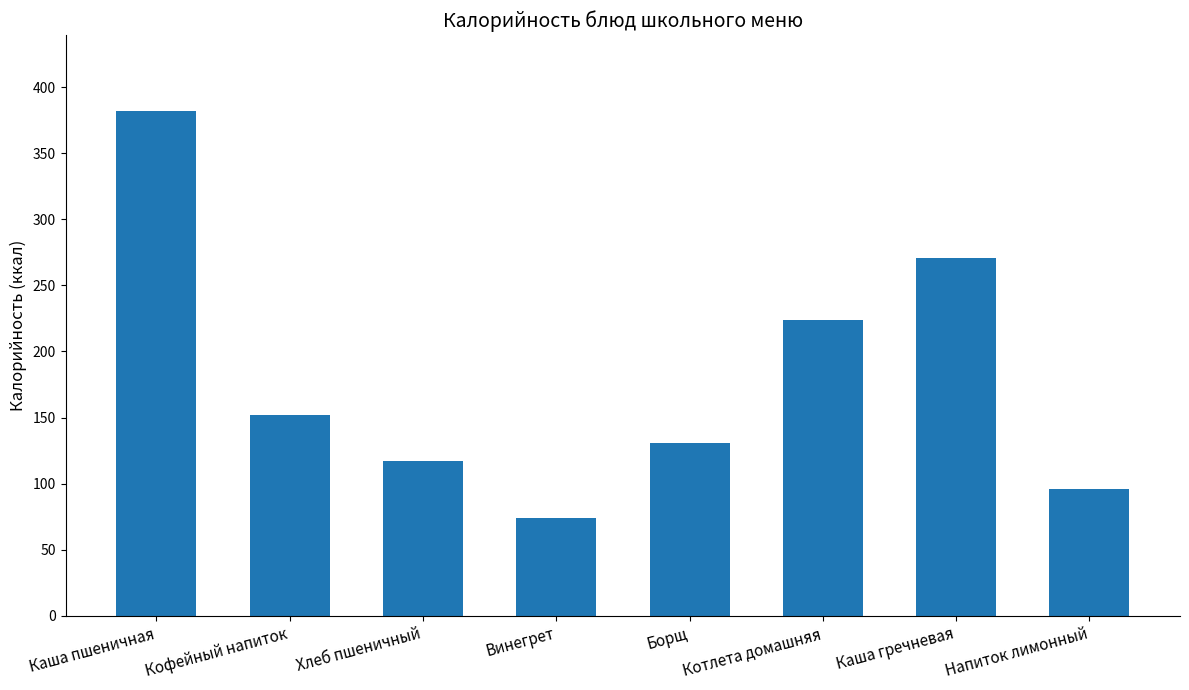

What is the difference between the maximum and second lowest values?

286